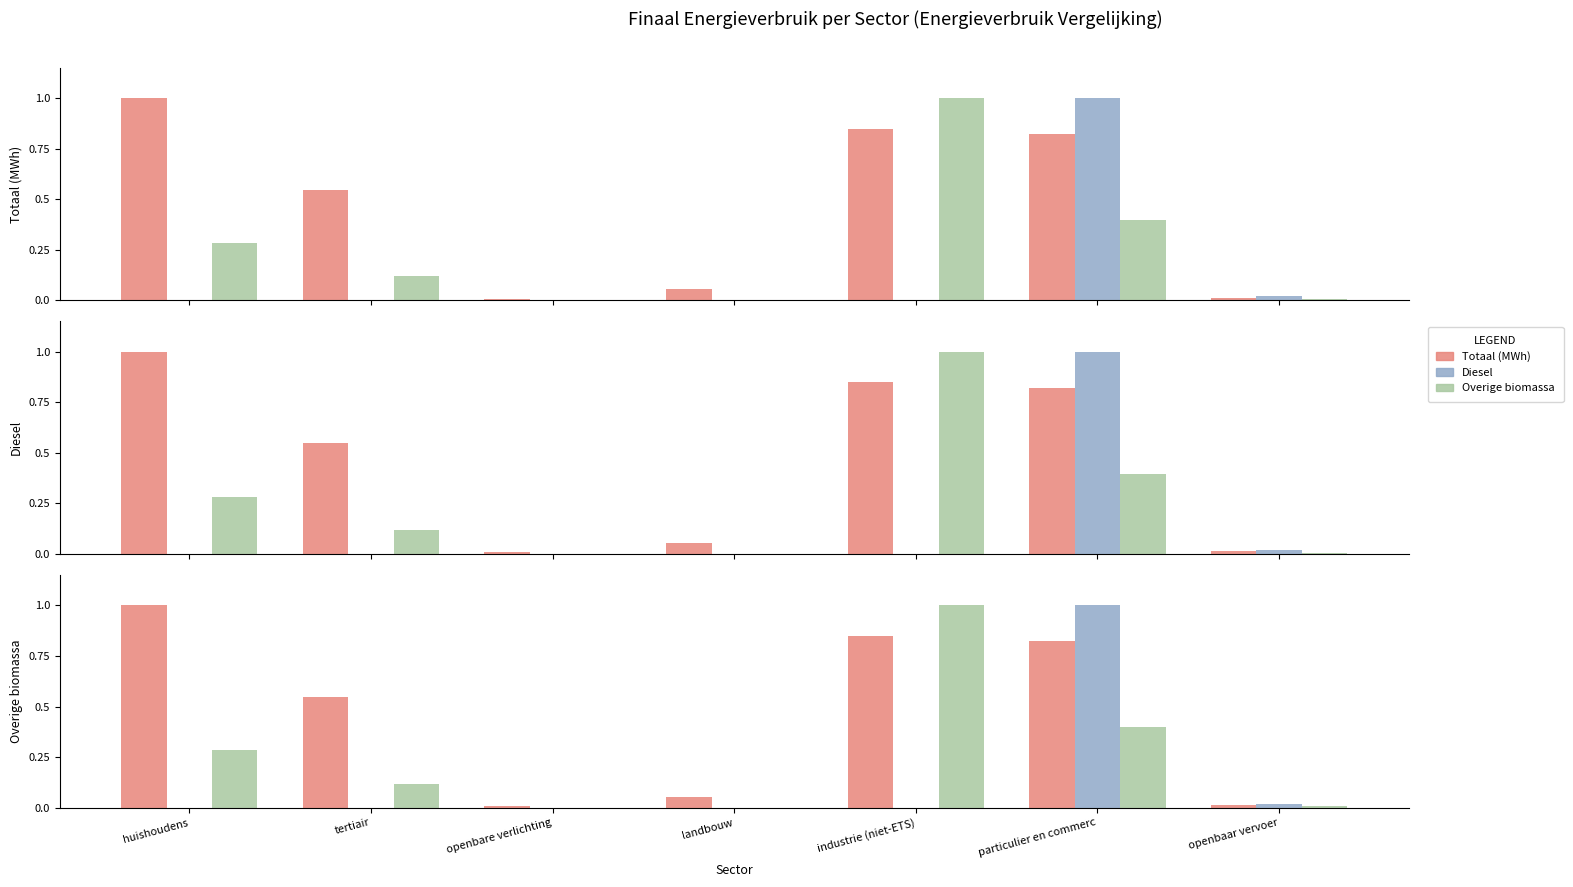

Is it true that Overige biomassa equals 0.1 at tertiair?

True